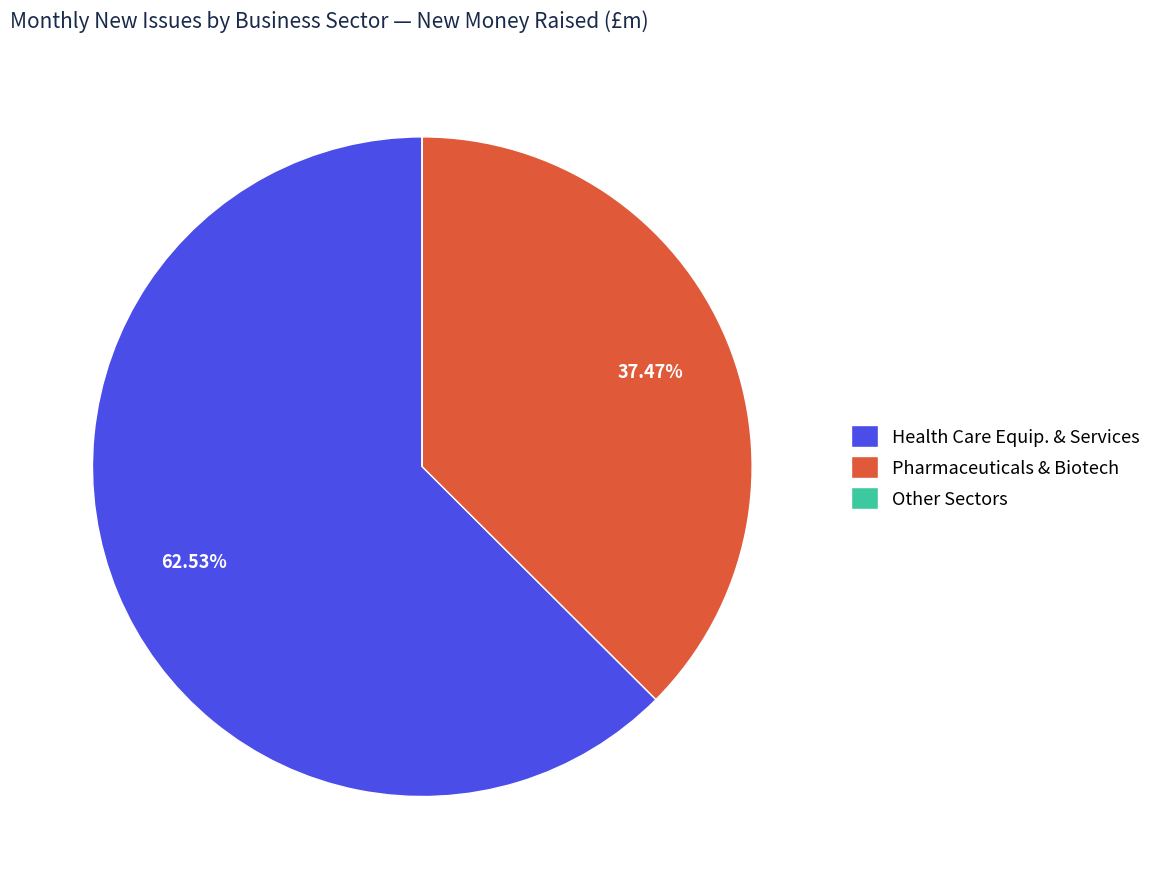

Do Pharmaceuticals & Biotech and Health Care Equip. & Services together represent more than half of the pie?

Yes